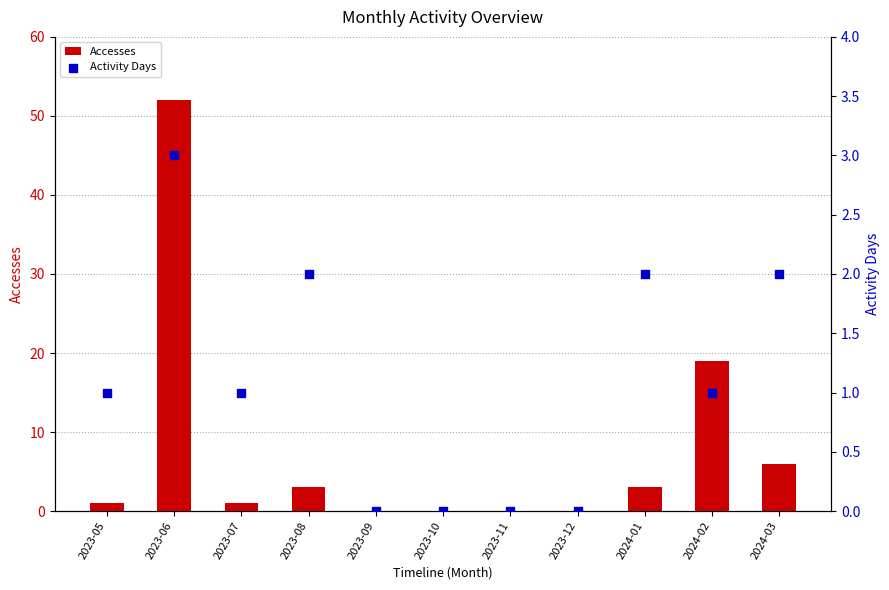

Which series has the largest total across all categories?

Accesses